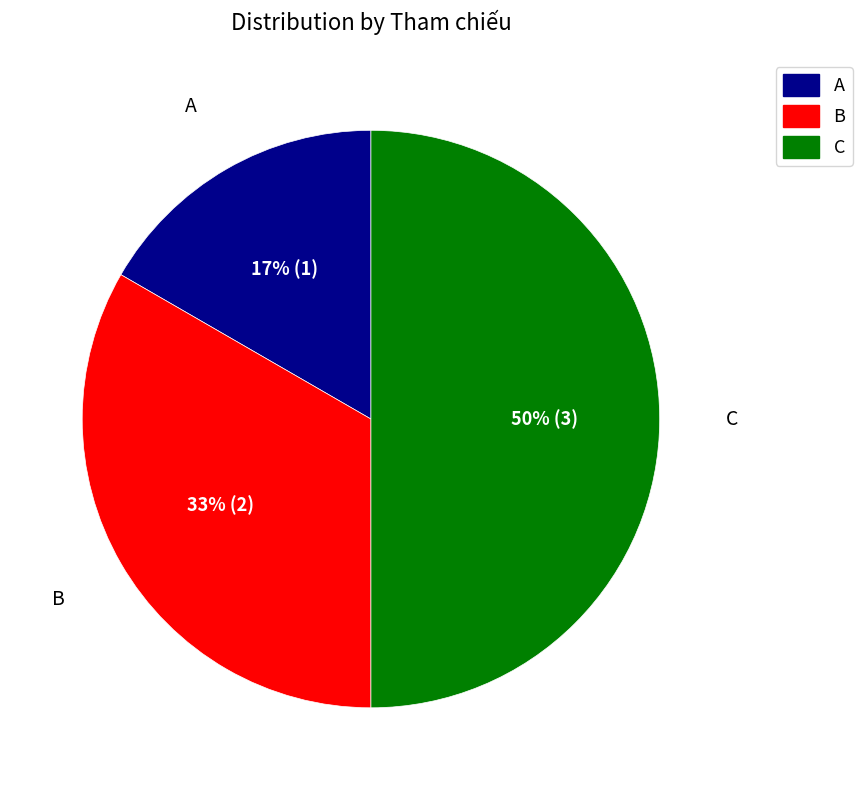

Which slice is the smallest?

A